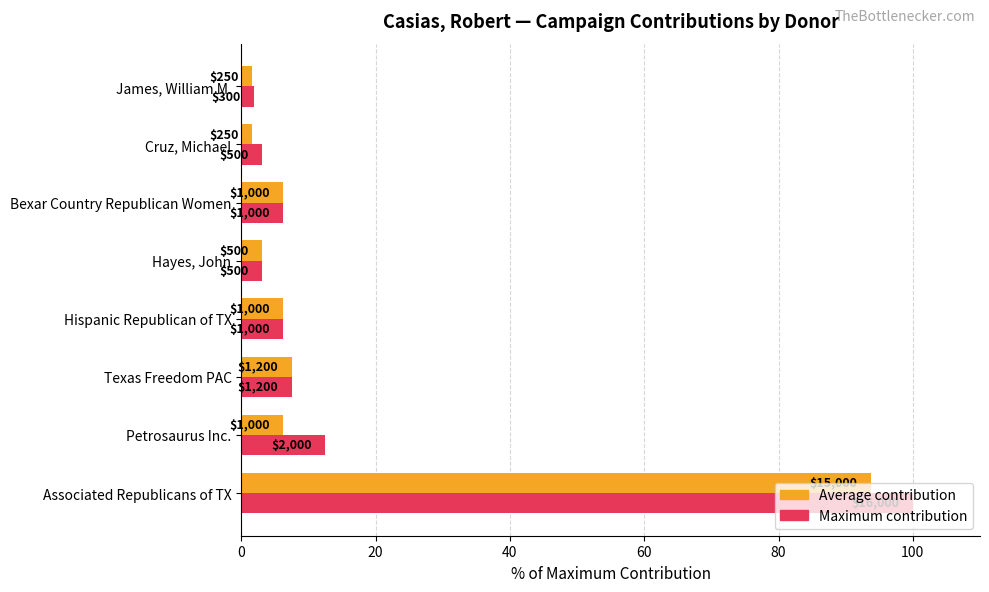

What is the sum of all Average contribution values?

126.2